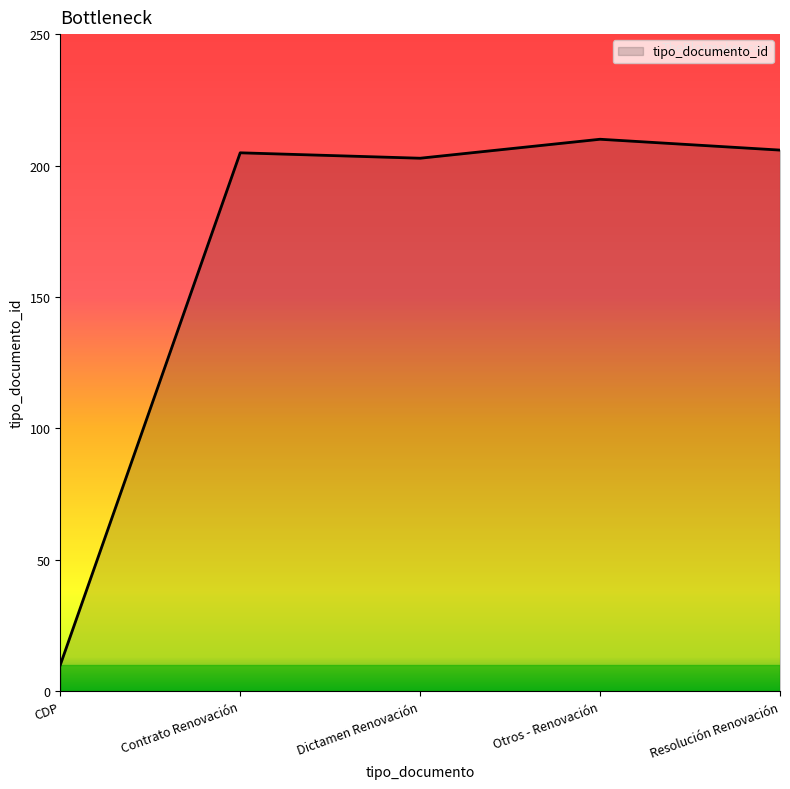

True or false: the data has more than 2 interior local peaks.

False